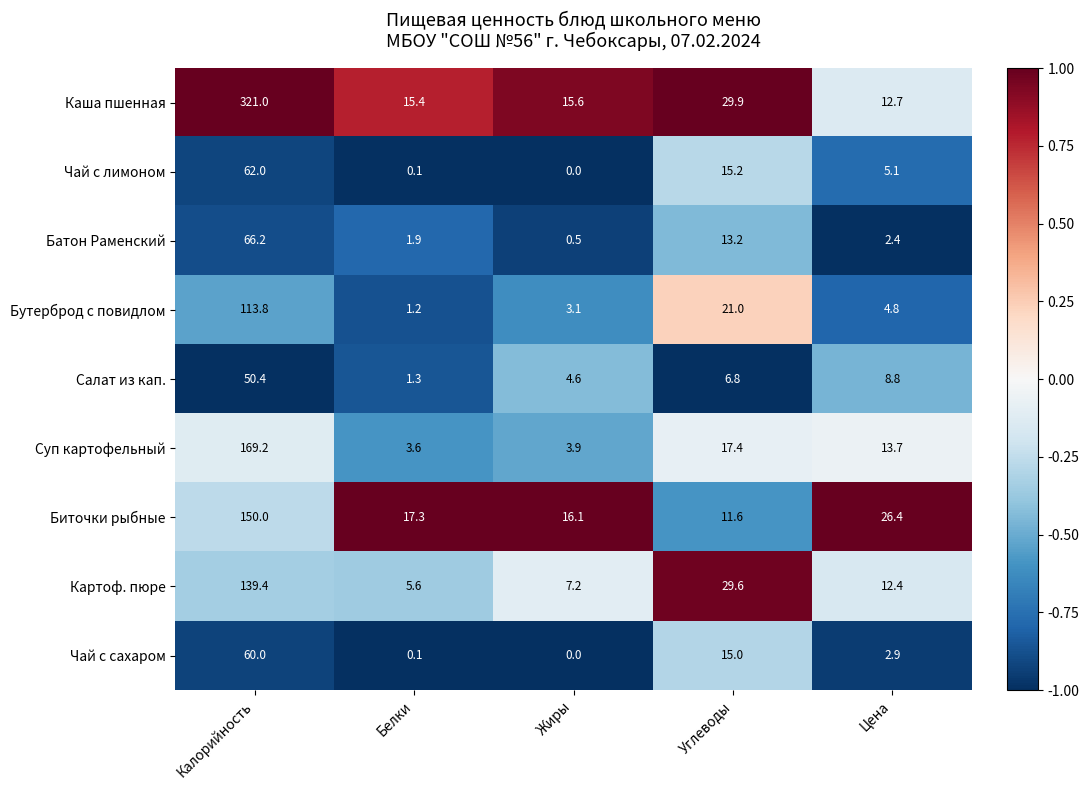

At which label does Чай с лимоном reach its peak?

Калорийность